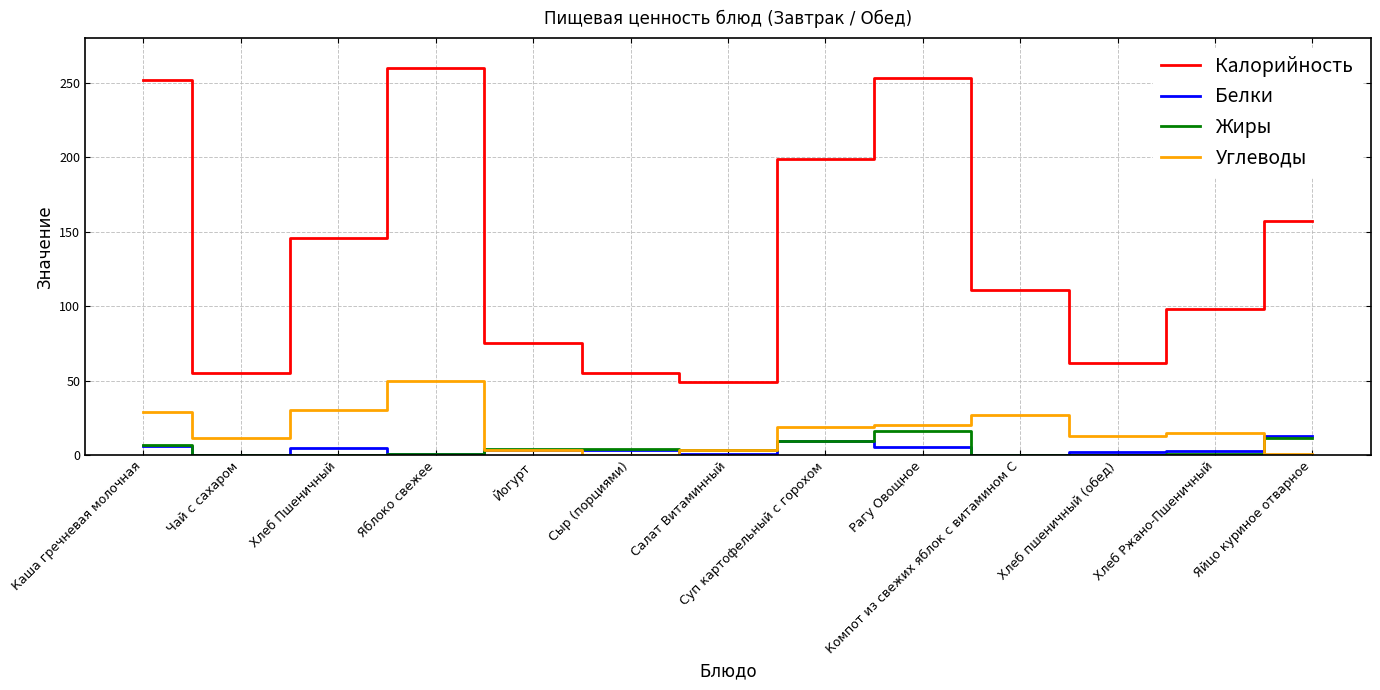

At how many categories does at least one series exceed 142?

6